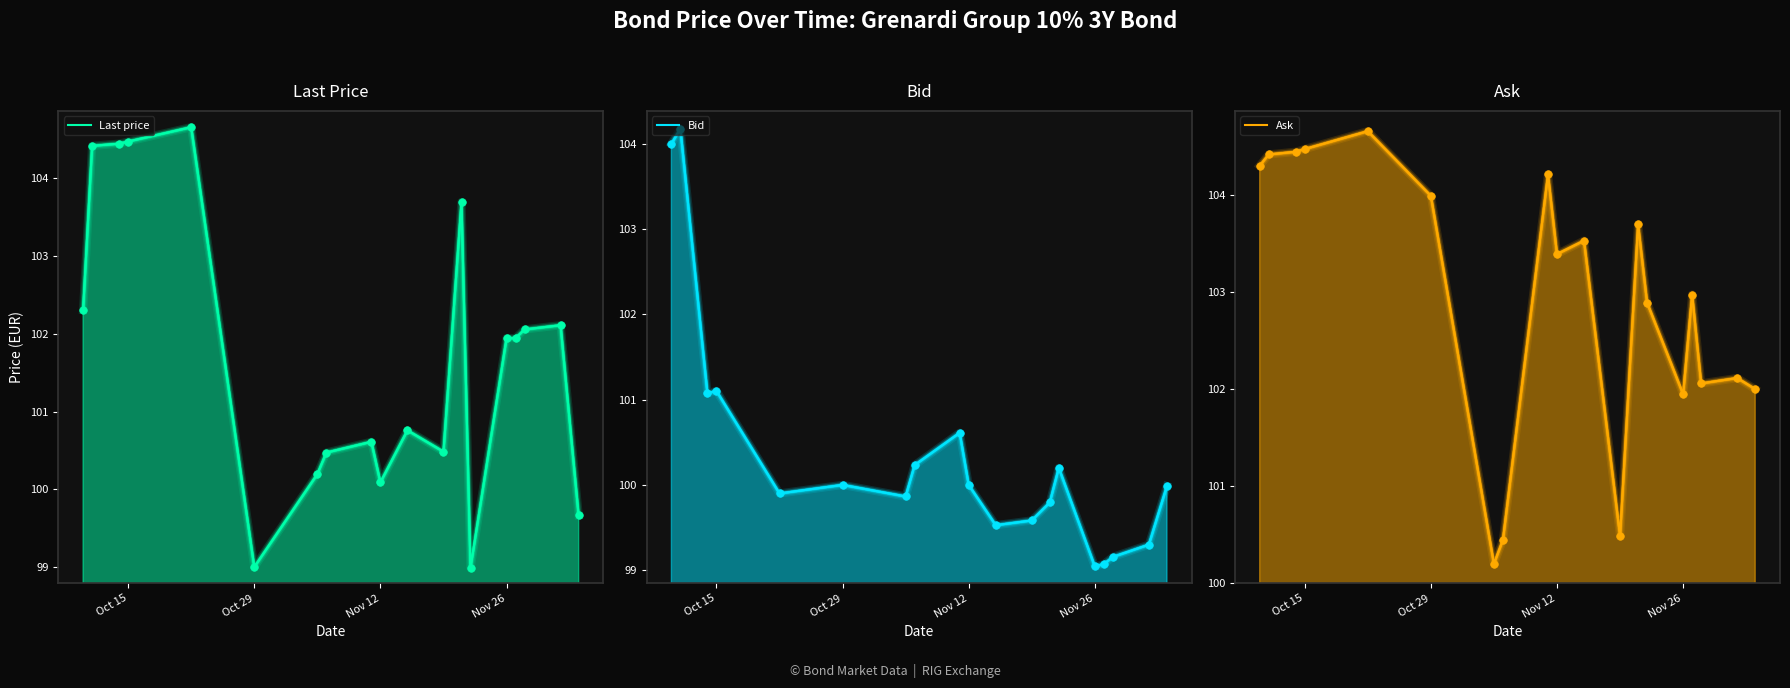

Which series reaches the minimum Y coordinate?

Last price